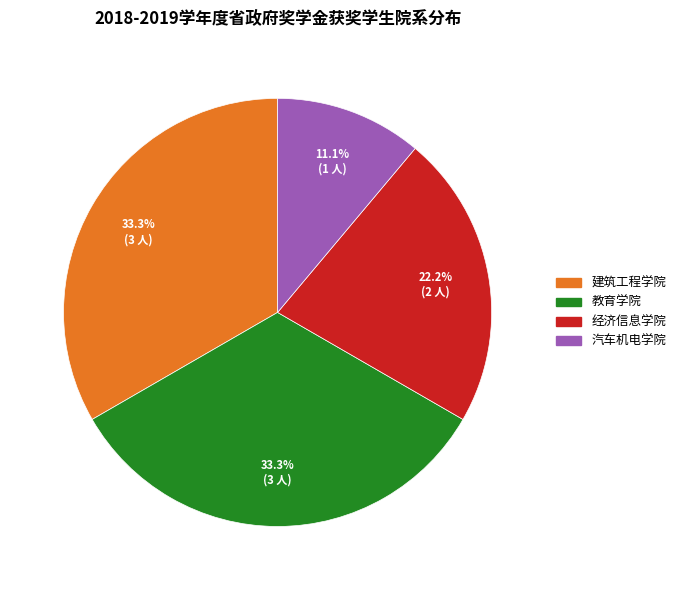

Approximately how many times larger is the value at 汽车机电学院 compared to 建筑工程学院?

0.3